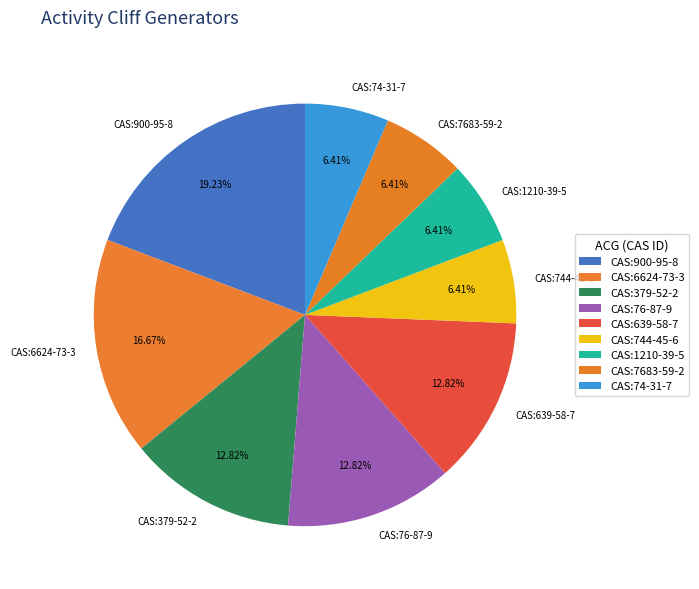

Do CAS:7683-59-2 and CAS:744-45-6 together represent more than half of the pie?

No